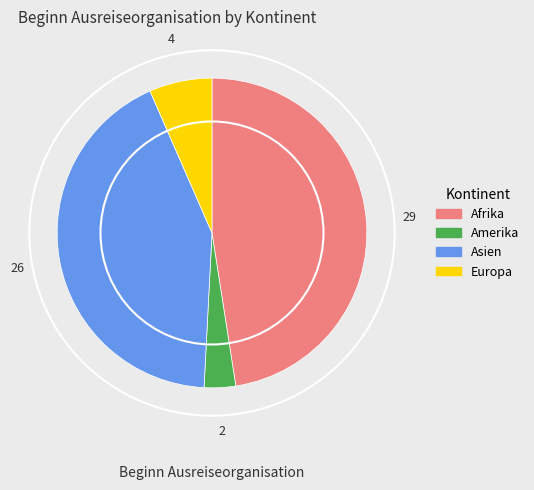

True or false: Europa accounts for 7% of the total.

True